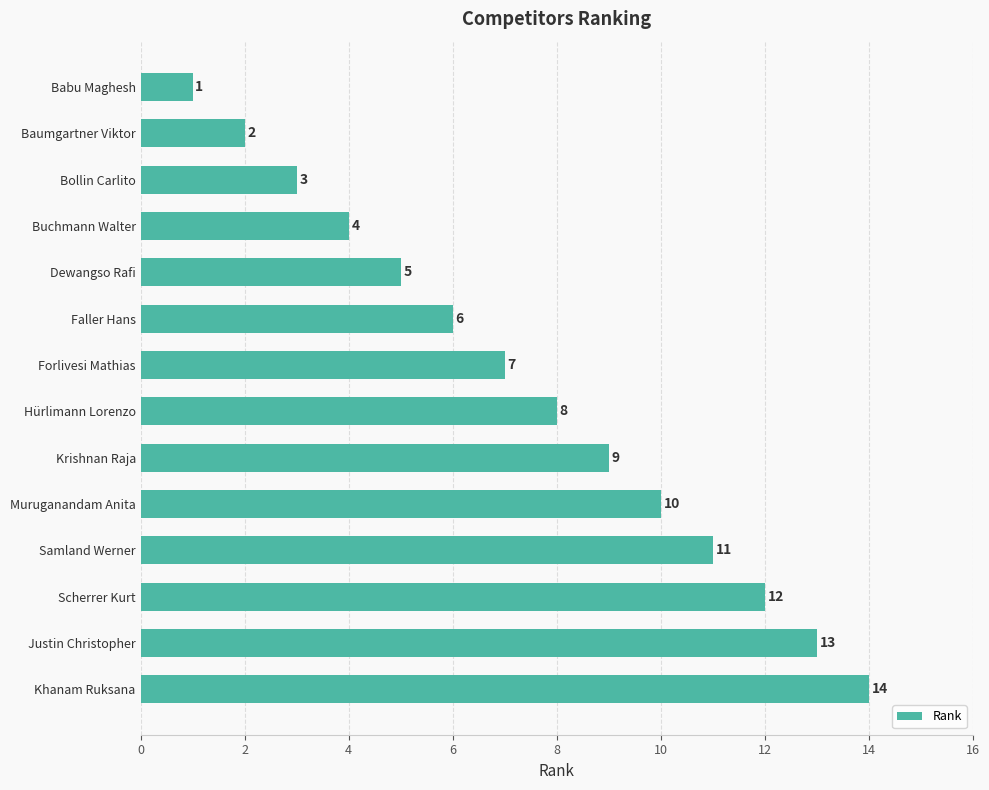

What is the change in value from Babu Maghesh to Faller Hans?

+5